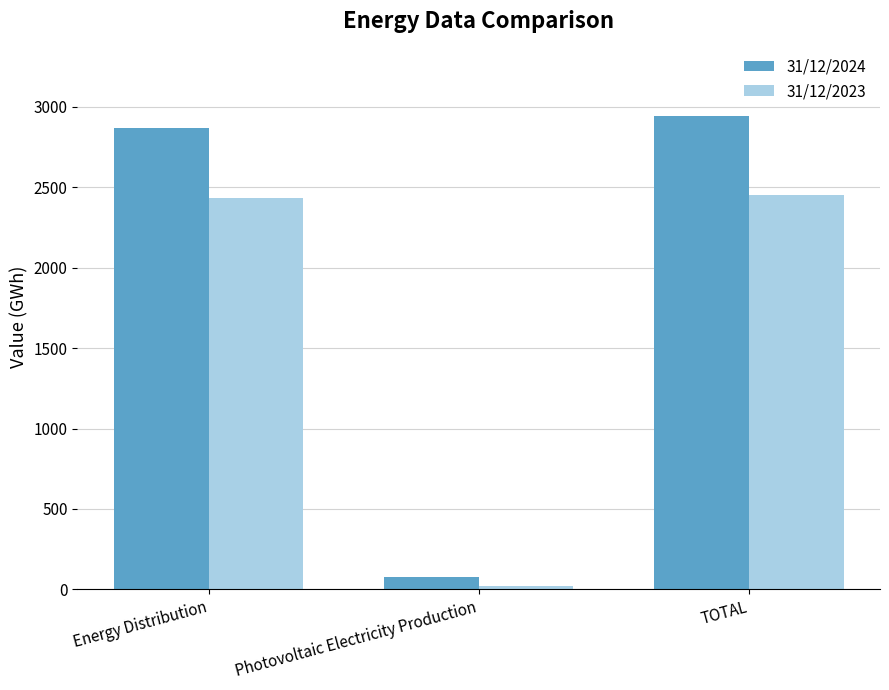

Is it true that 31/12/2023 equals 544 at Energy Distribution?

False